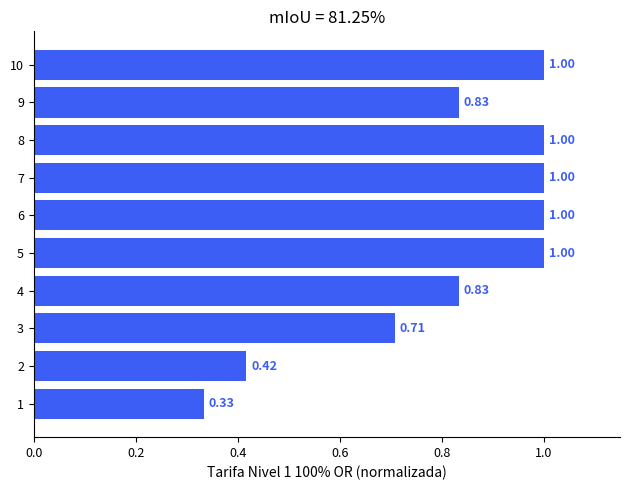

What is the sum of all values?

8.1